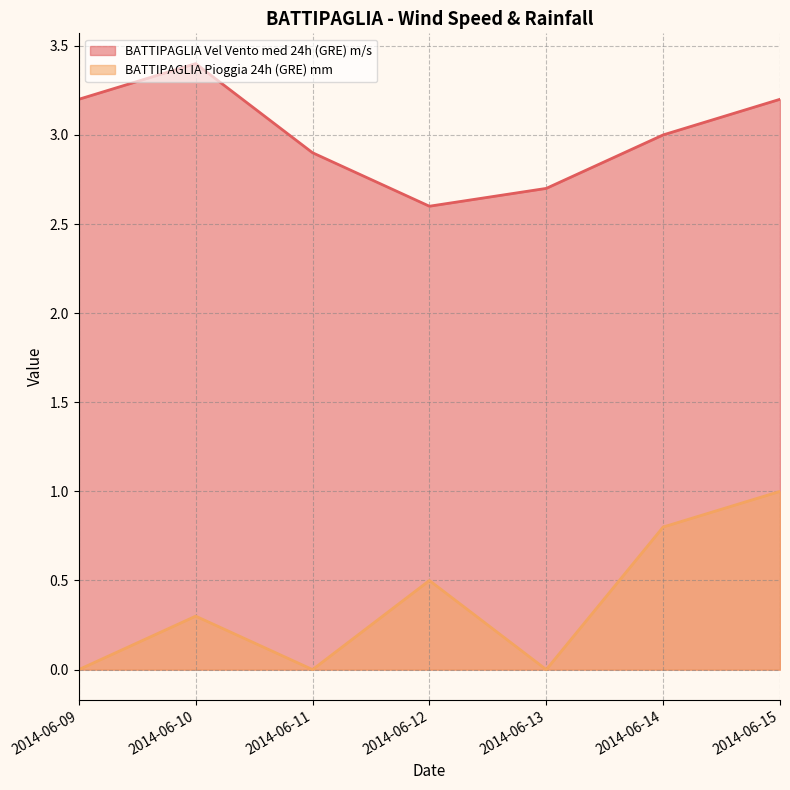

Does the chart display data point markers on the line(s)?

No